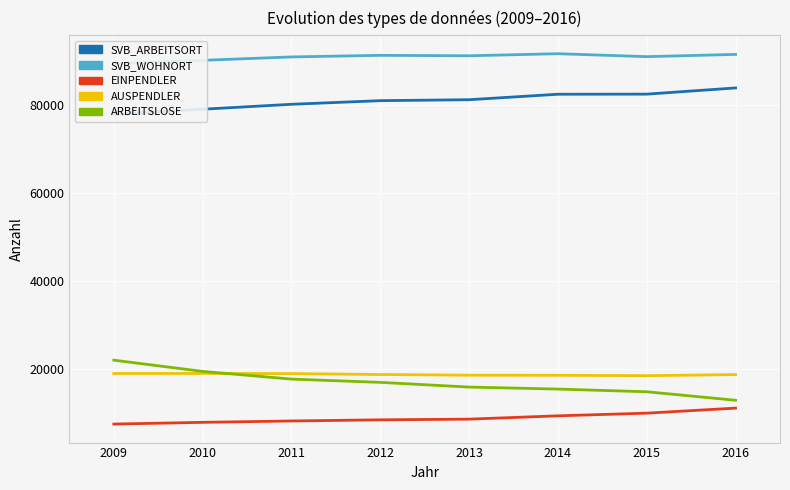

What is the maximum value for SVB_WOHNORT?

91670